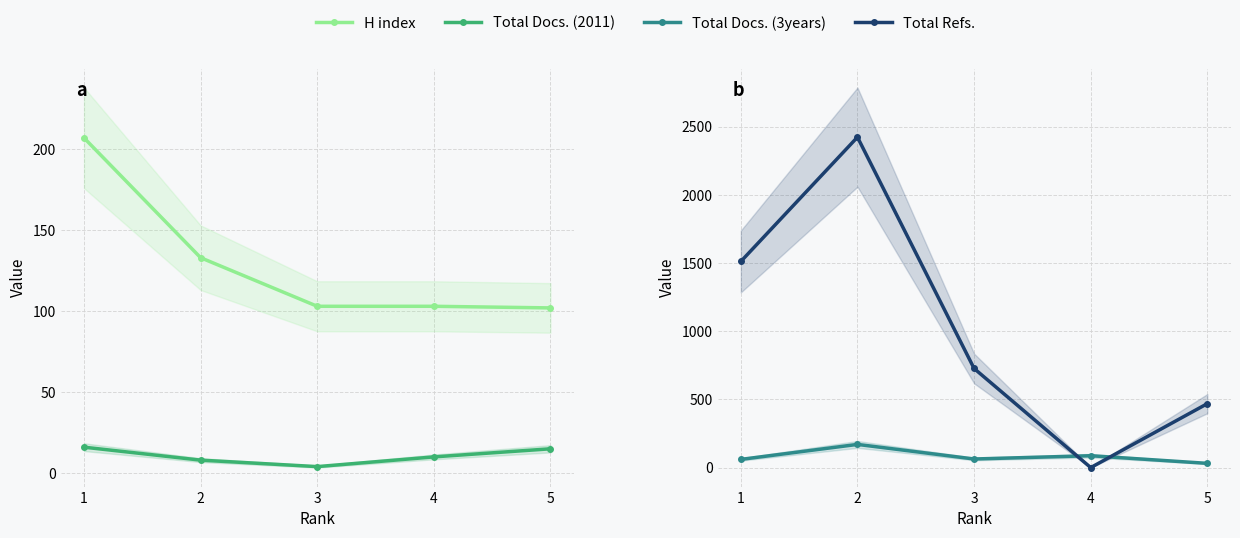

What is the total value across all series at 3?

897